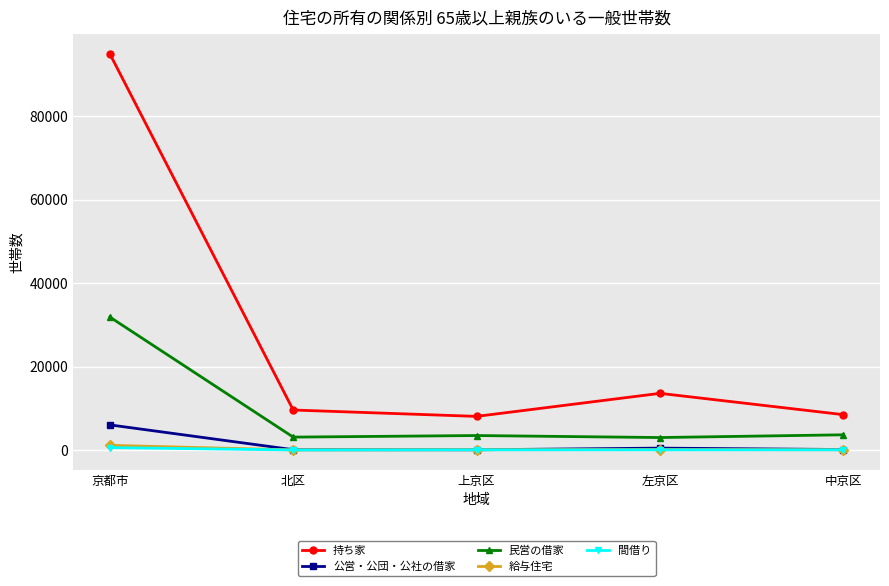

Is it true that 公営・公団・公社の借家 equals 173 at 中京区?

True